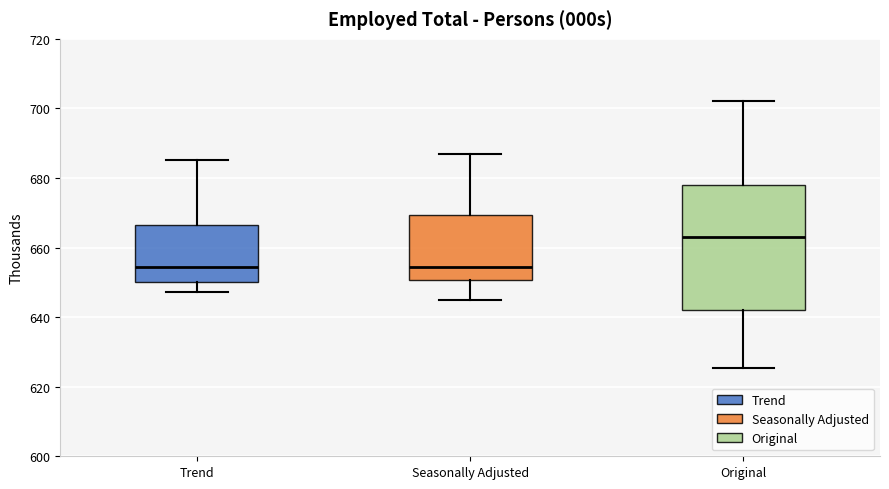

Where is the lower edge of the box for Seasonally Adjusted on the y-axis? The values are not printed on the chart, so give them approximately, as read against the axis.

650